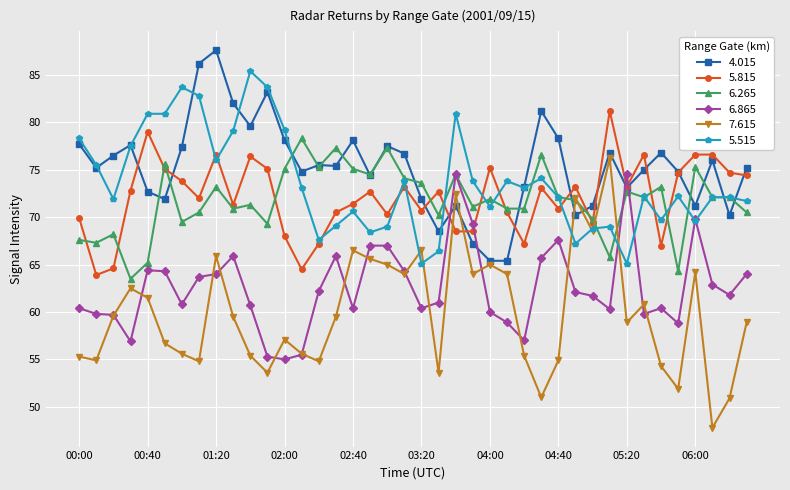

Count the number of categories in the chart.

40